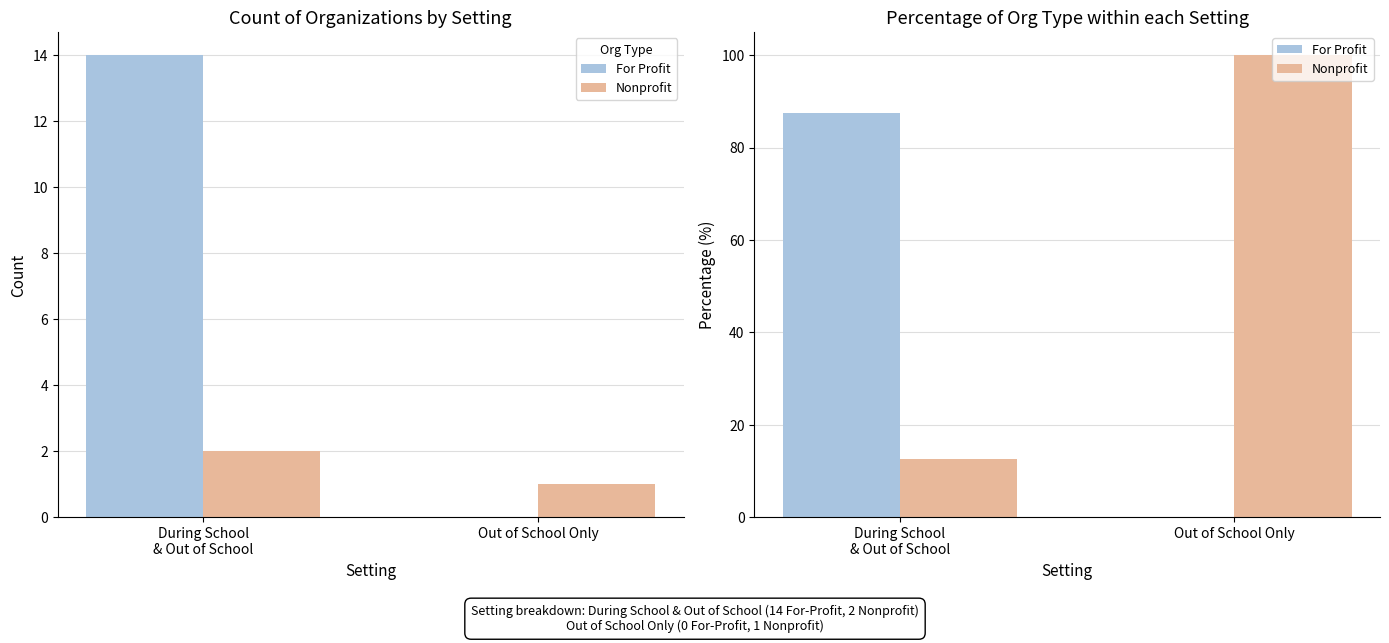

What are all the series names shown in the legend?

For Profit, Nonprofit